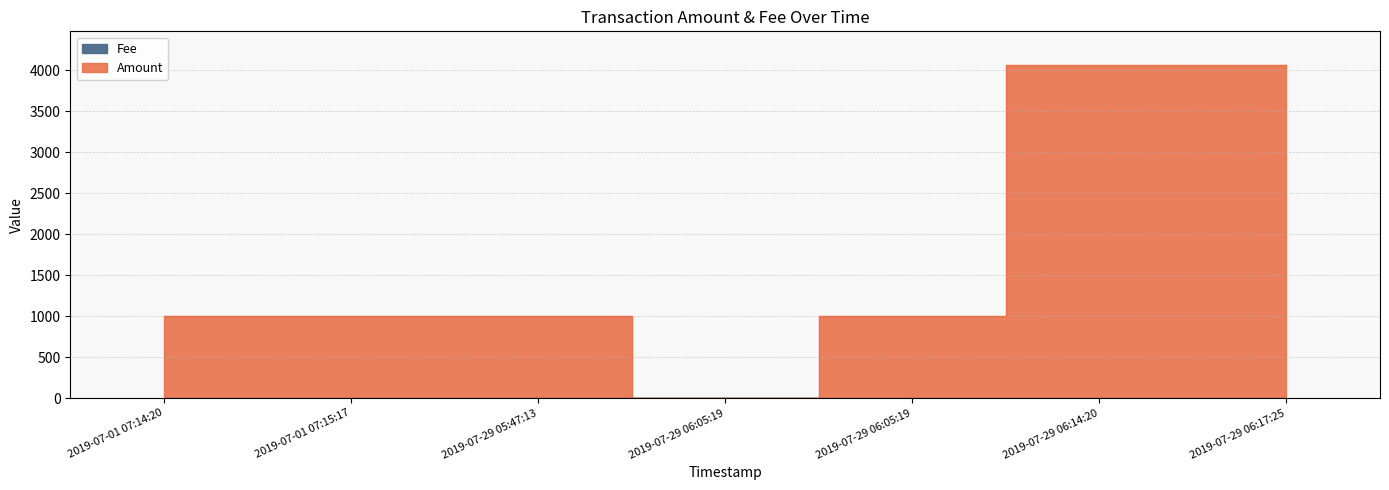

What is the greatest value displayed?

4068.9